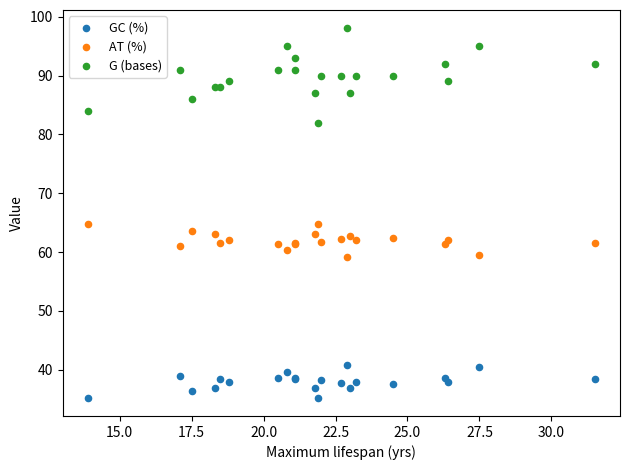

Which series contains the highest Y value?

G (bases)